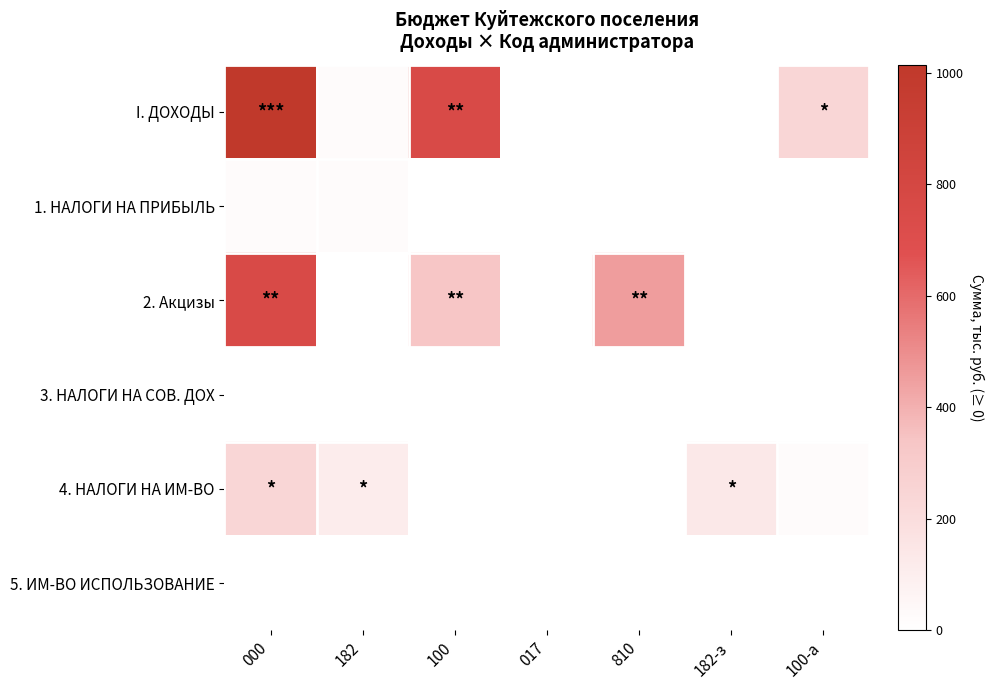

Which series has the largest total across all categories?

I. ДОХОДЫ